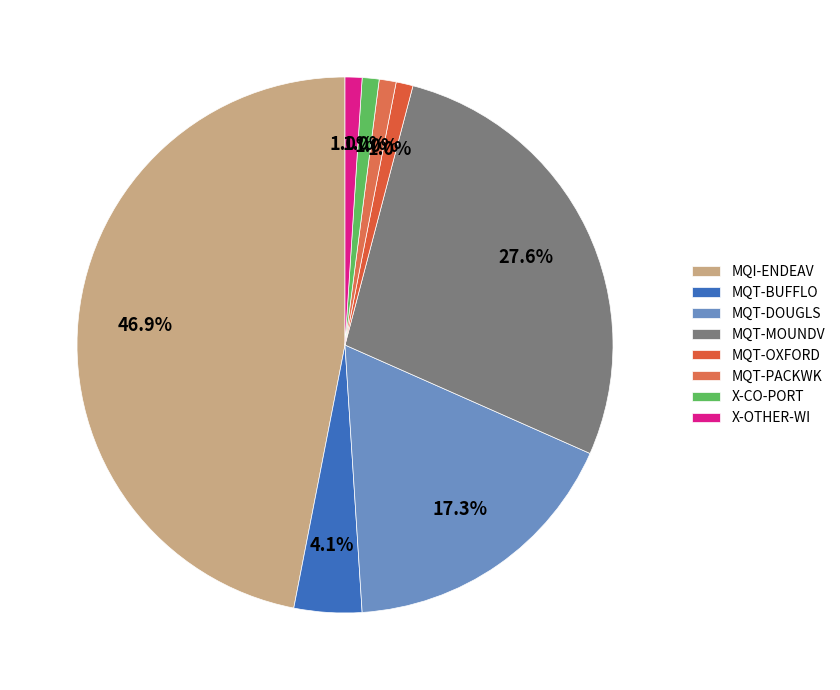

To the nearest percent, what portion does X-CO-PORT represent?

1%